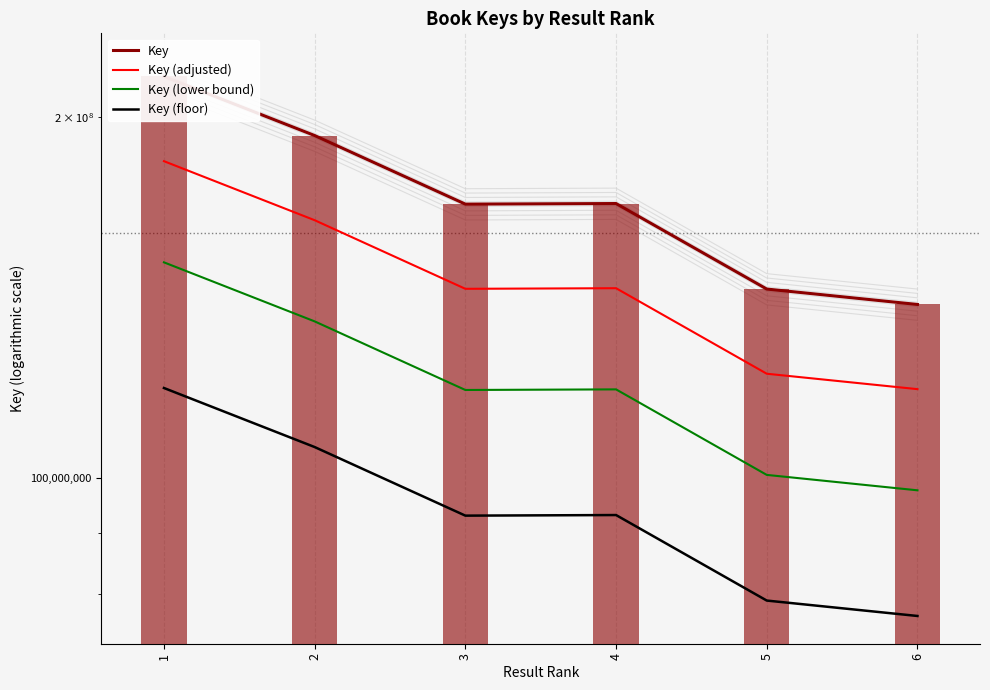

How many values in the Key (adjusted) series are below 143981439?

3